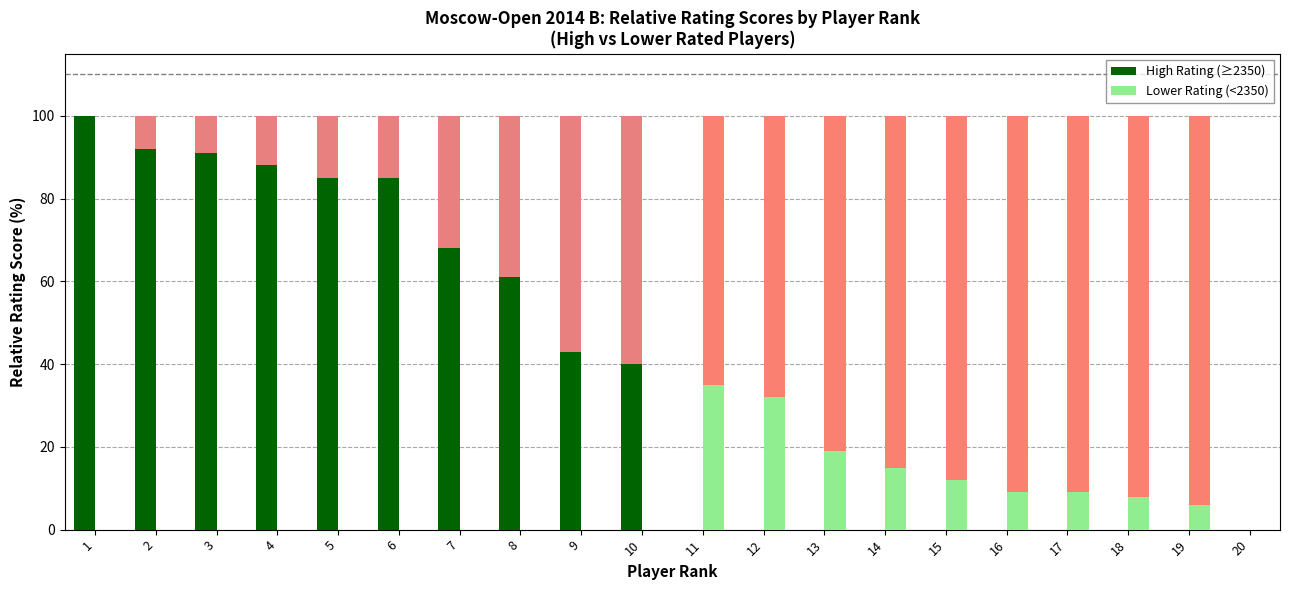

At which category does the chart reach its minimum across all series?

11